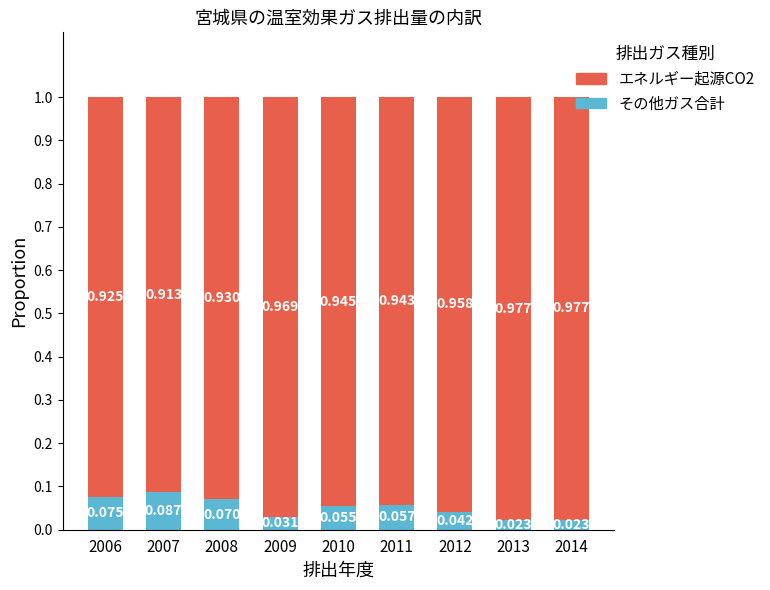

Are the bars grouped side by side (vs. stacked)?

No